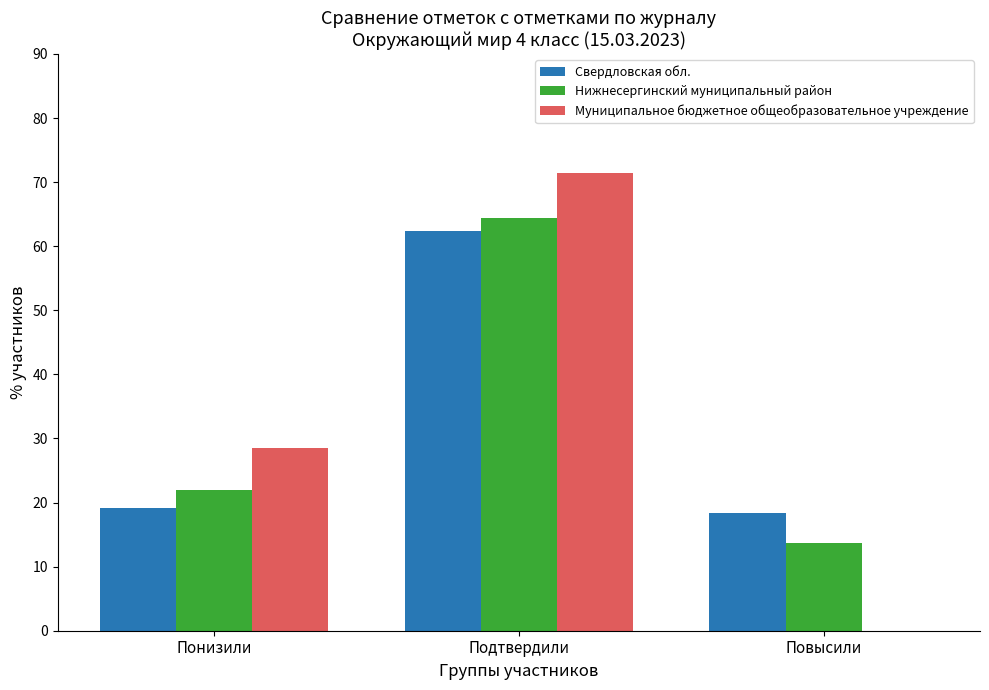

At which label does Свердловская обл. first exceed 19?

Понизили